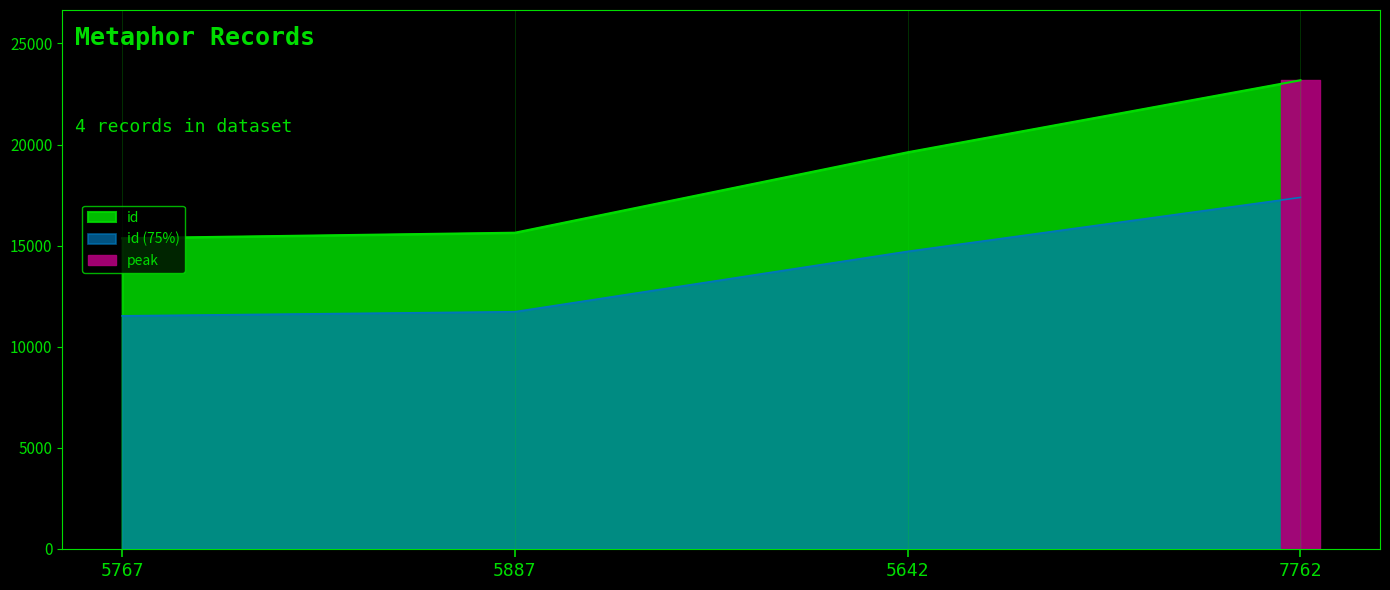

Does the chart have visible grid lines?

Yes